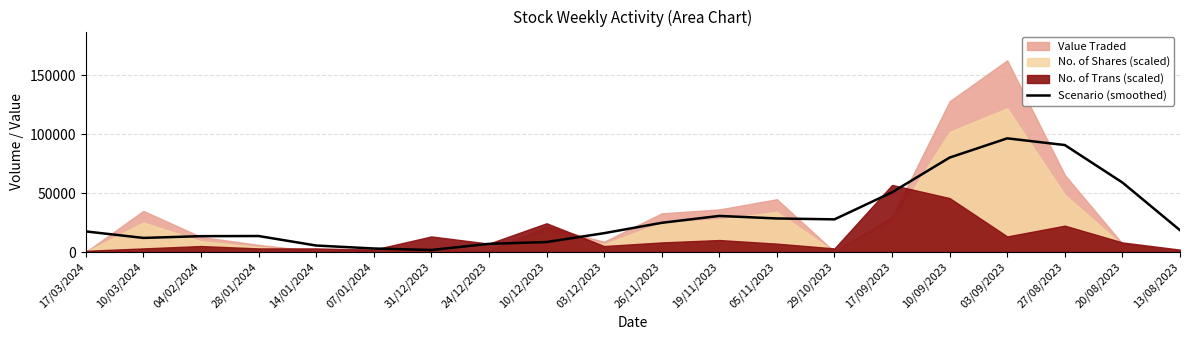

Reading left to right, what are all the values shown in this chart?

17/03/2024=17476.0	10/03/2024=11950.5	04/02/2024=13453.5	28/01/2024=13576.5	14/01/2024=5507.5	07/01/2024=2985.8	31/12/2023=1712.2	24/12/2023=6934.5	10/12/2023=8463.0	03/12/2023=15984.2	26/11/2023=24771.0	19/11/2023=30609.8	05/11/2023=28468.0	29/10/2023=27707.2	17/09/2023=50654.8	10/09/2023=80110.8	03/09/2023=96413.8	27/08/2023=90734.0	20/08/2023=58950.2	13/08/2023=18490.2